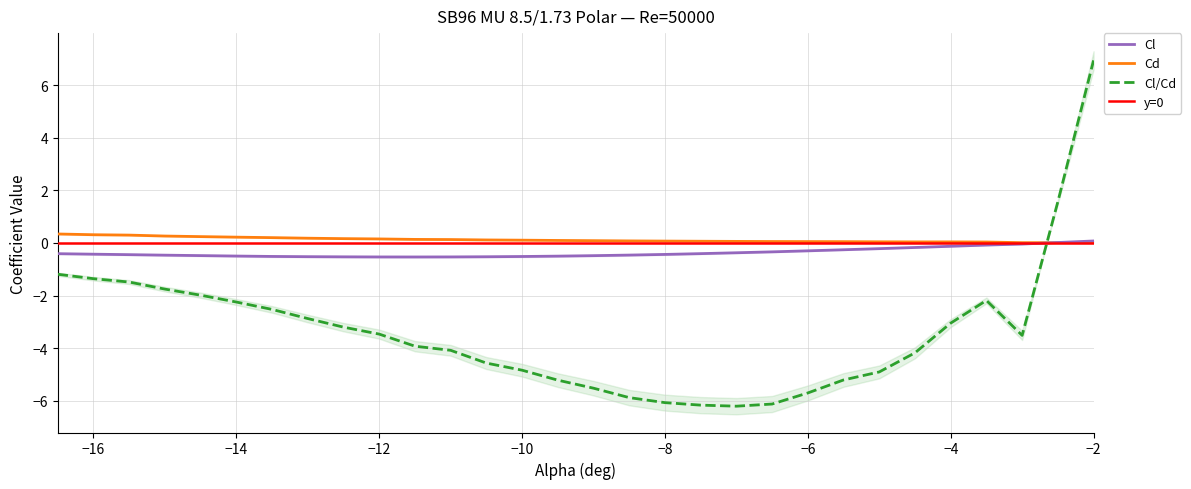

What is the minimum value for Cl/Cd?

-6.2